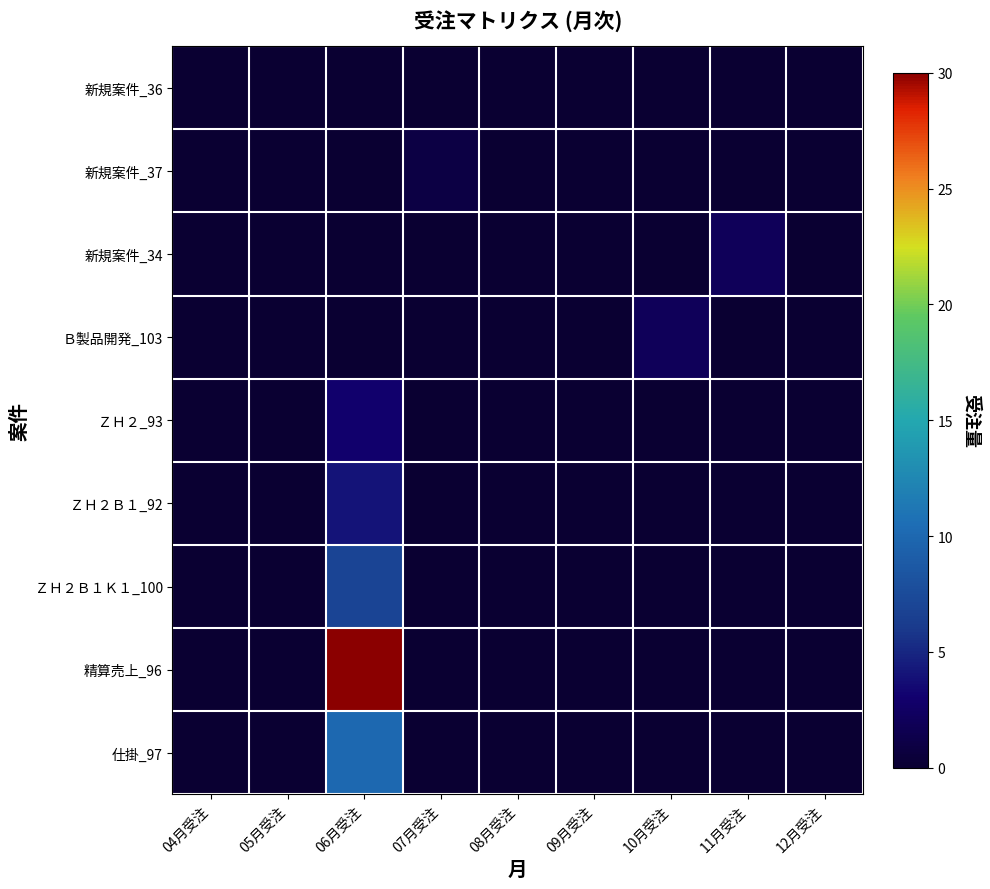

At which category does the chart reach its peak across all series?

06月受注